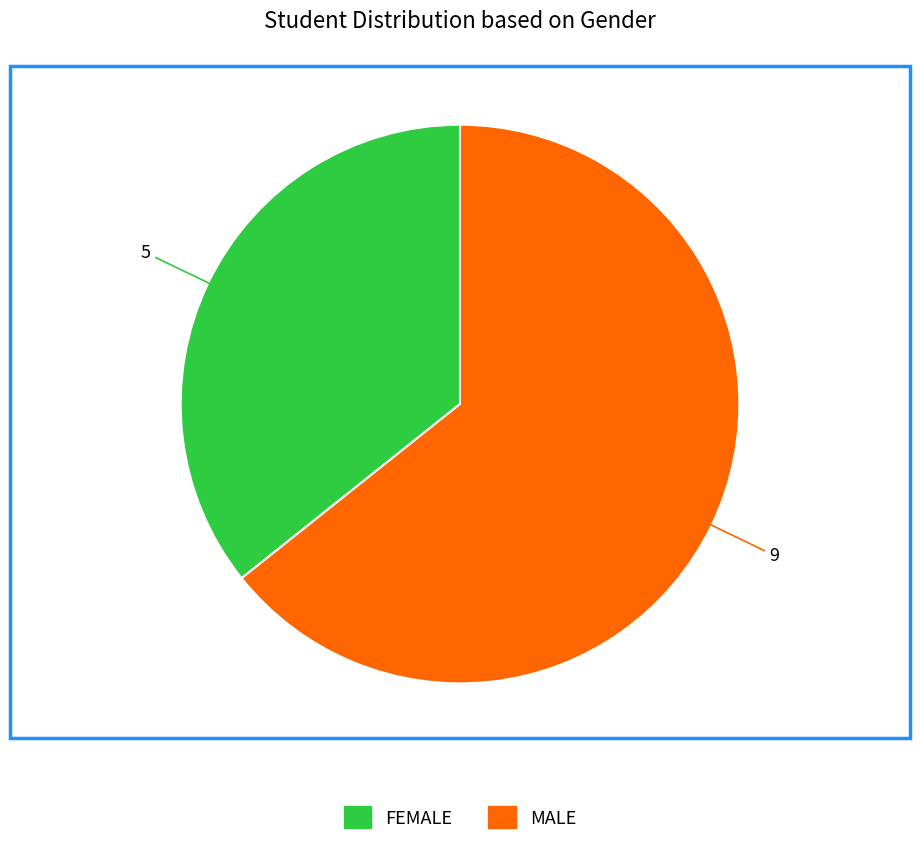

Is there any slice that represents more than half of the pie?

Yes